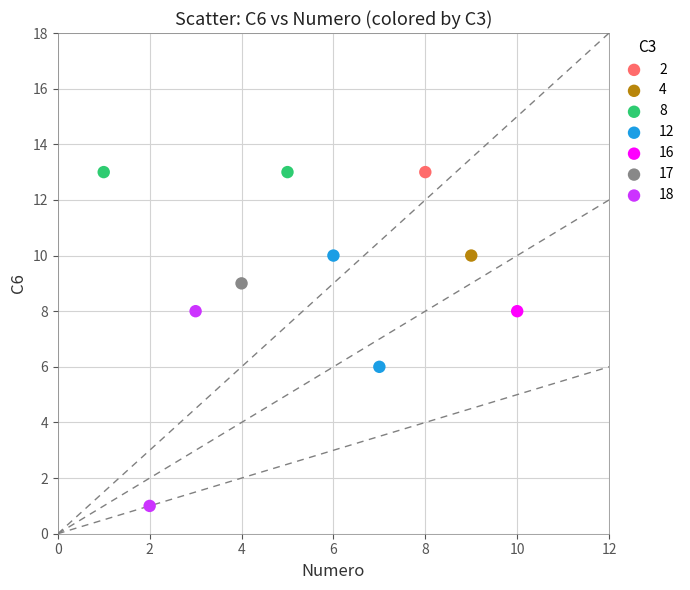

Which series reaches the minimum Y coordinate?

18